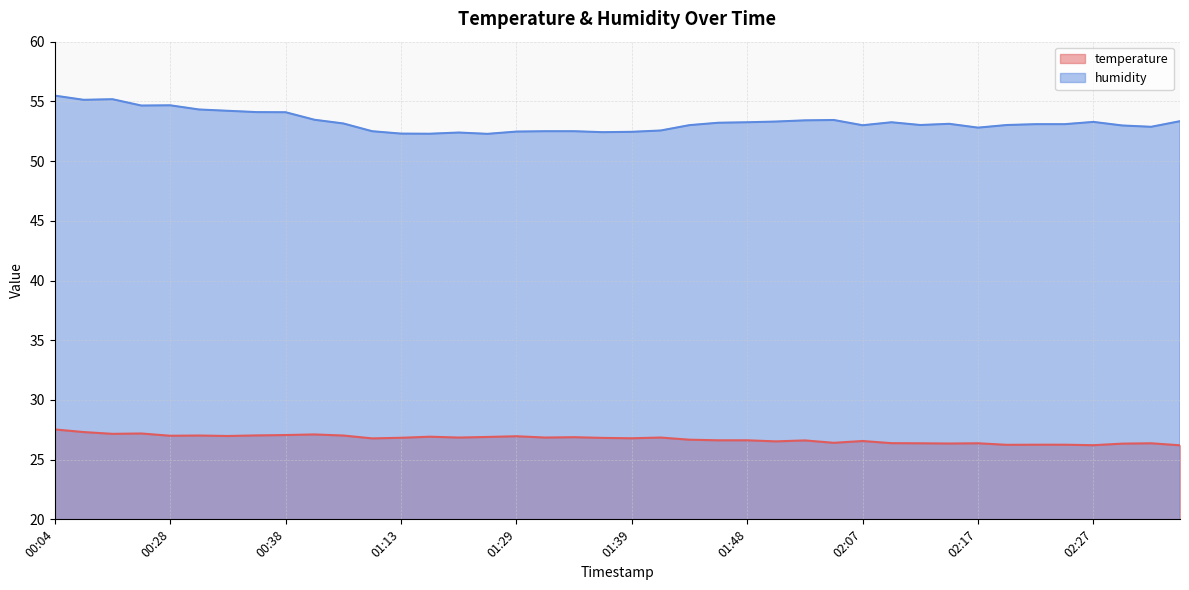

How many values in the humidity series are below 53?

14